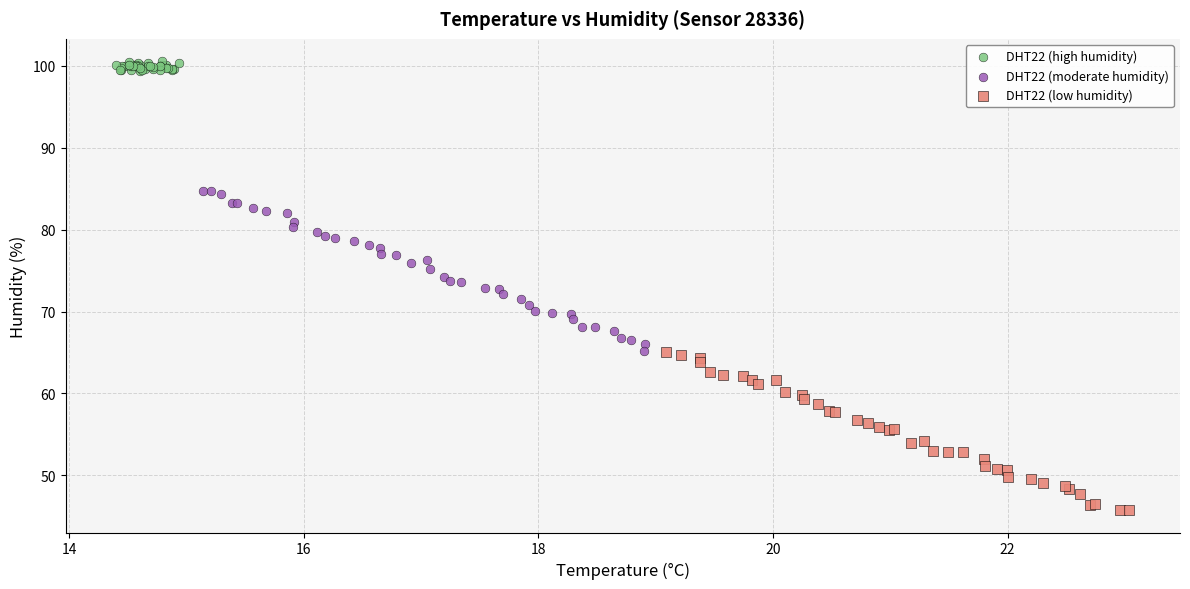

Which series contains the highest Y value?

DHT22 (high humidity)